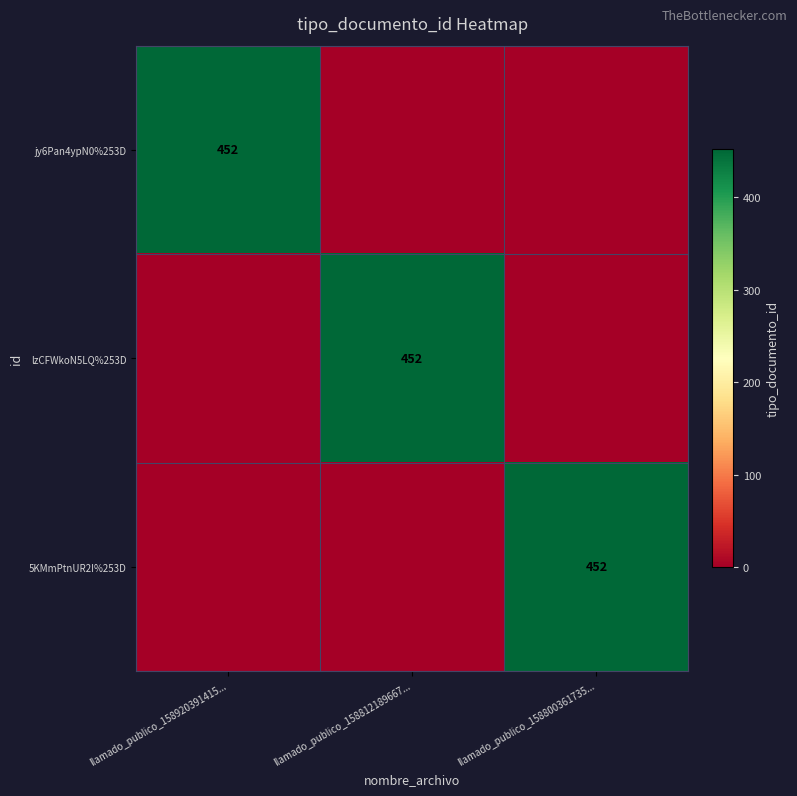

Is it true that jy6Pan4ypN0%253D equals 707 at llamado_publico_158920391415...?

False